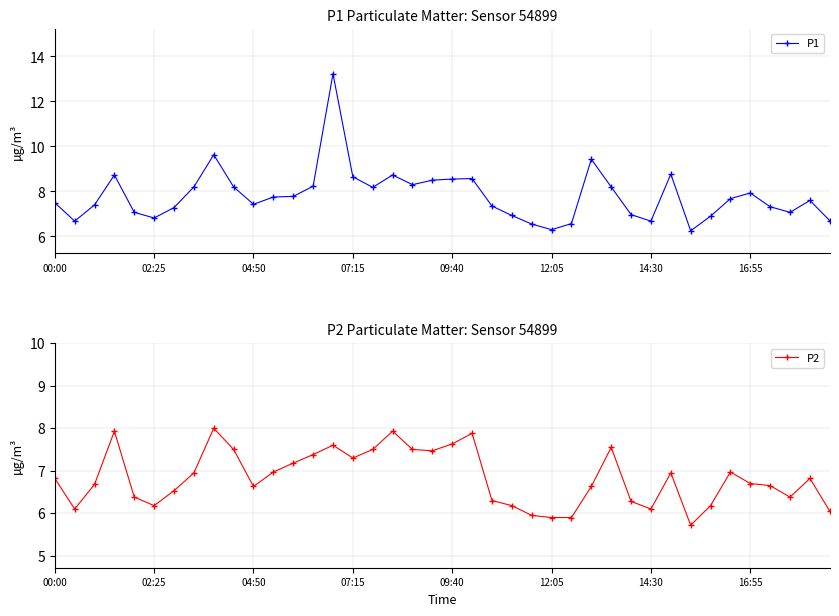

Which category has the lowest value in the P1 series?

32